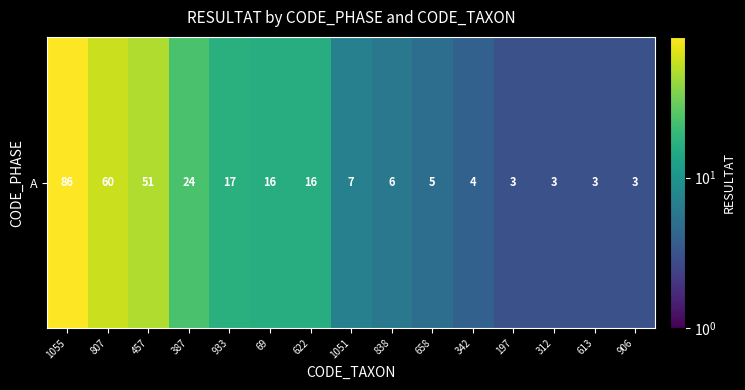

Reading right to left, transcribe all the data shown in this chart.

3	3	3	3	4	5	6	7	16	16	17	24	51	60	86